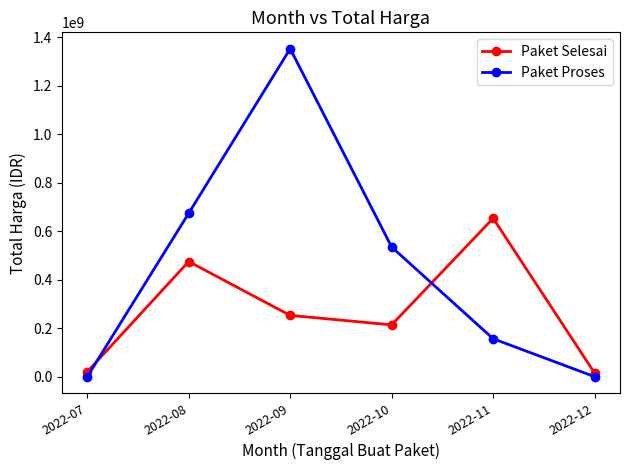

What is the highest value of the Paket Selesai series?

652813000